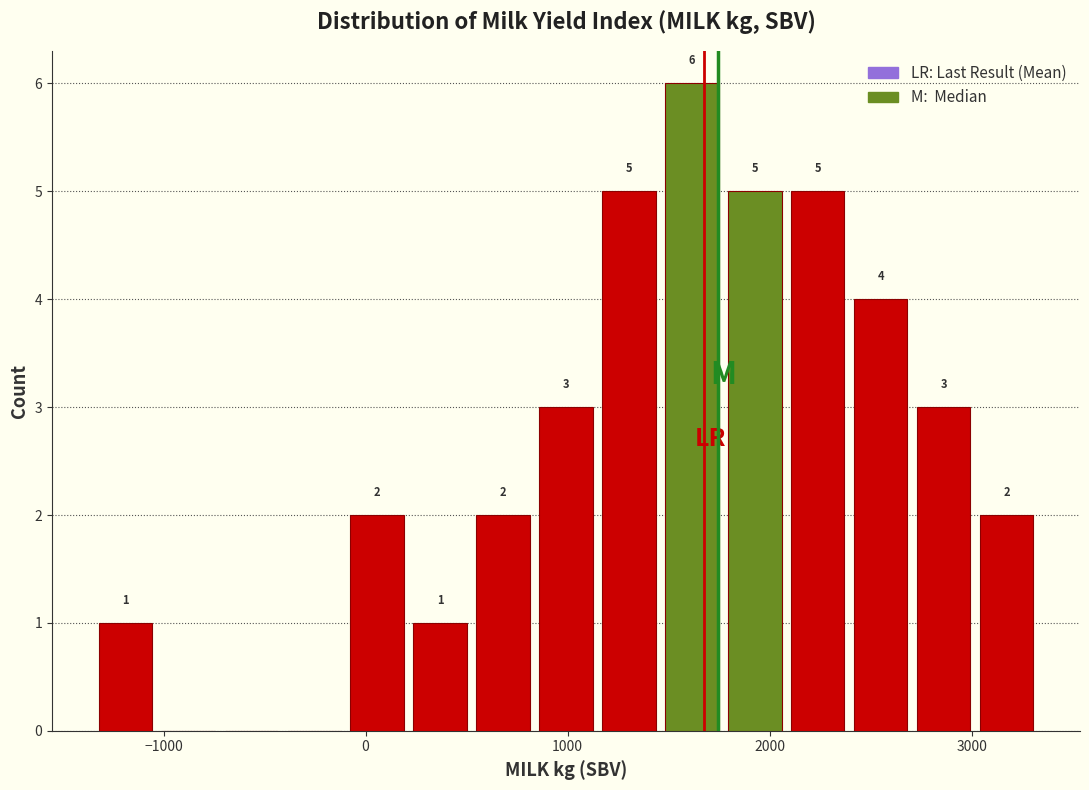

Around what value on the x-axis is the tallest bar? Give the approximate position of its centre, as read against the axis.

1600